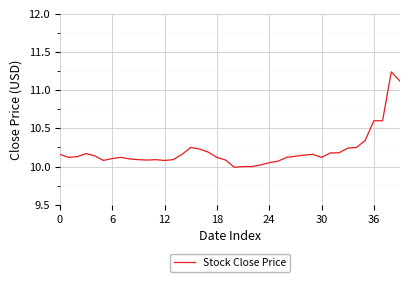

What is the smallest value displayed?

10.0